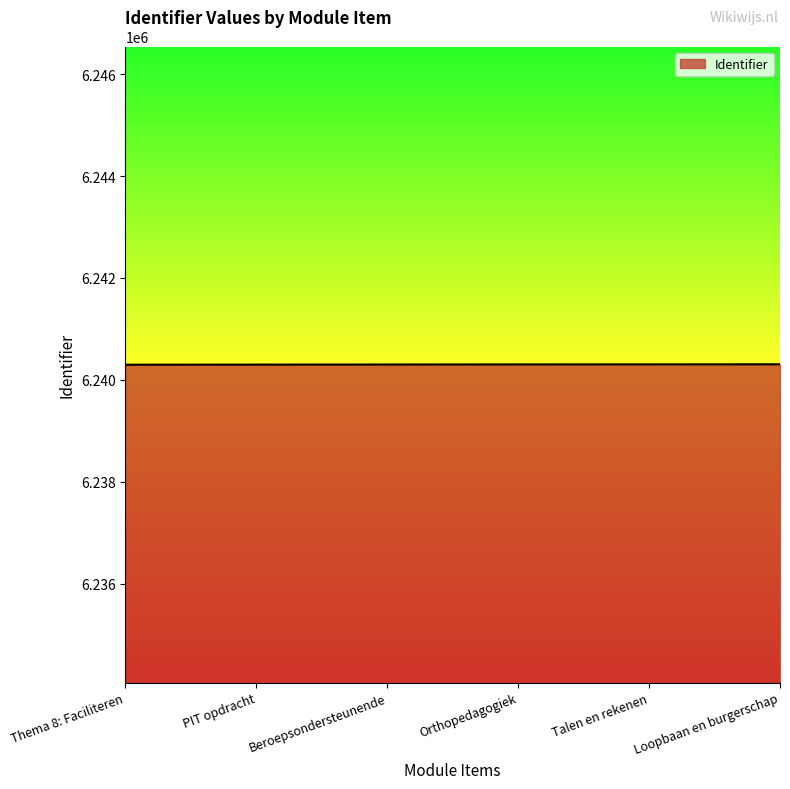

What is the smallest value displayed?

6240297